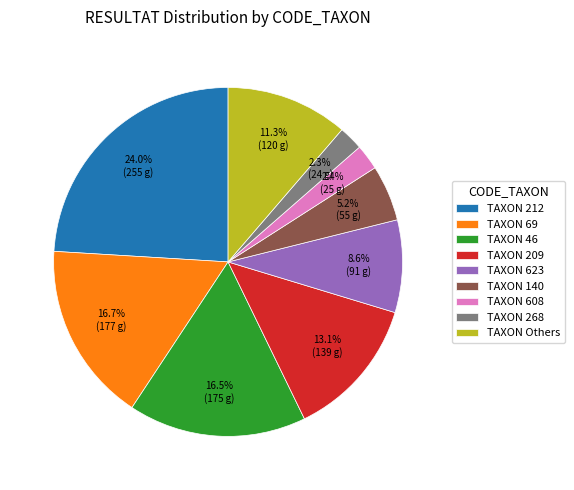

Between TAXON 623 and TAXON 268, which is larger?

TAXON 623